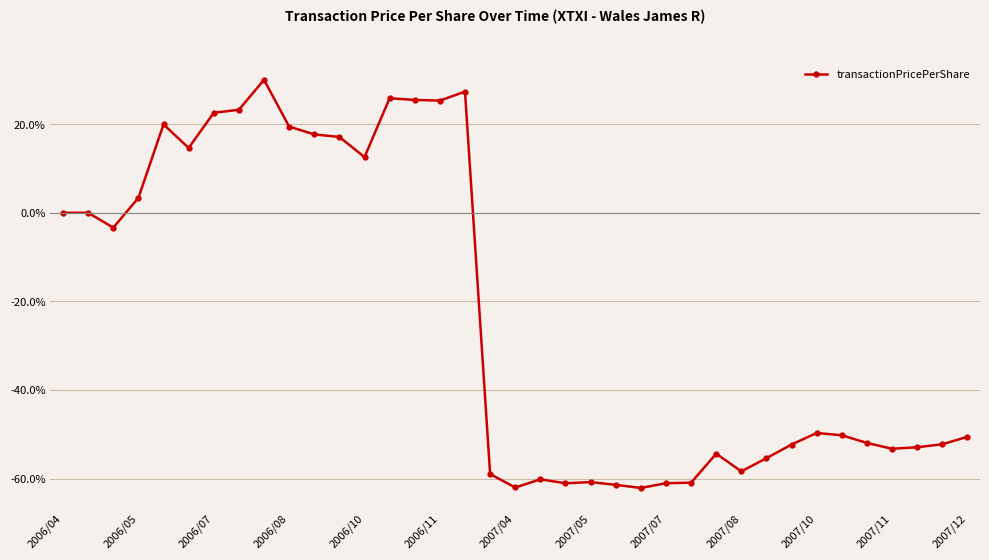

What is the difference between the maximum and minimum values?

92.1